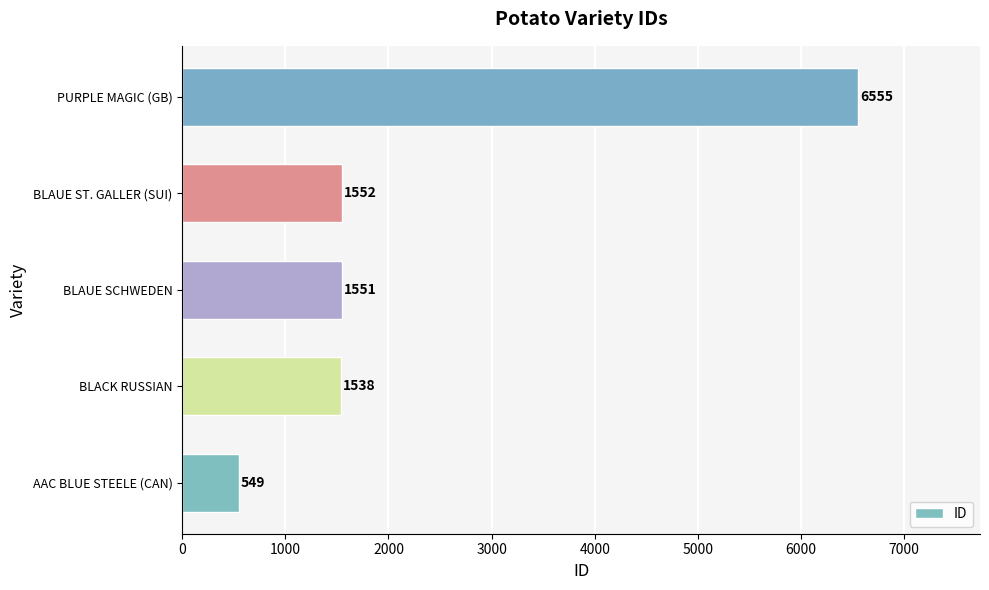

What is the change in value from BLACK RUSSIAN to BLAUE SCHWEDEN?

+13